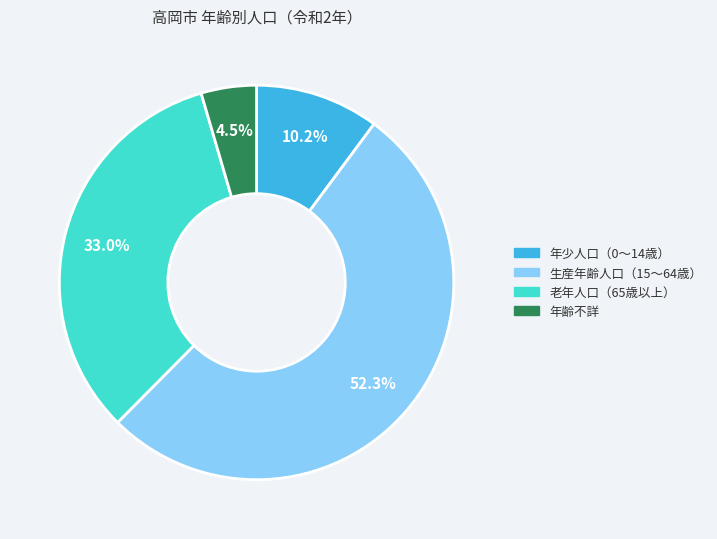

To the nearest percent, what percentage of the pie is 生産年齢人口（15～64歳）?

52%